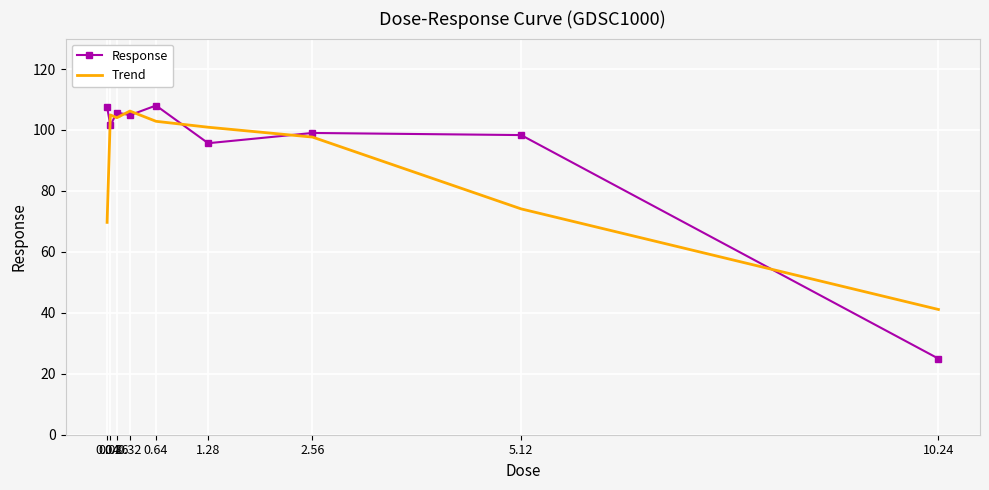

Which series has the widest spread of values?

Response